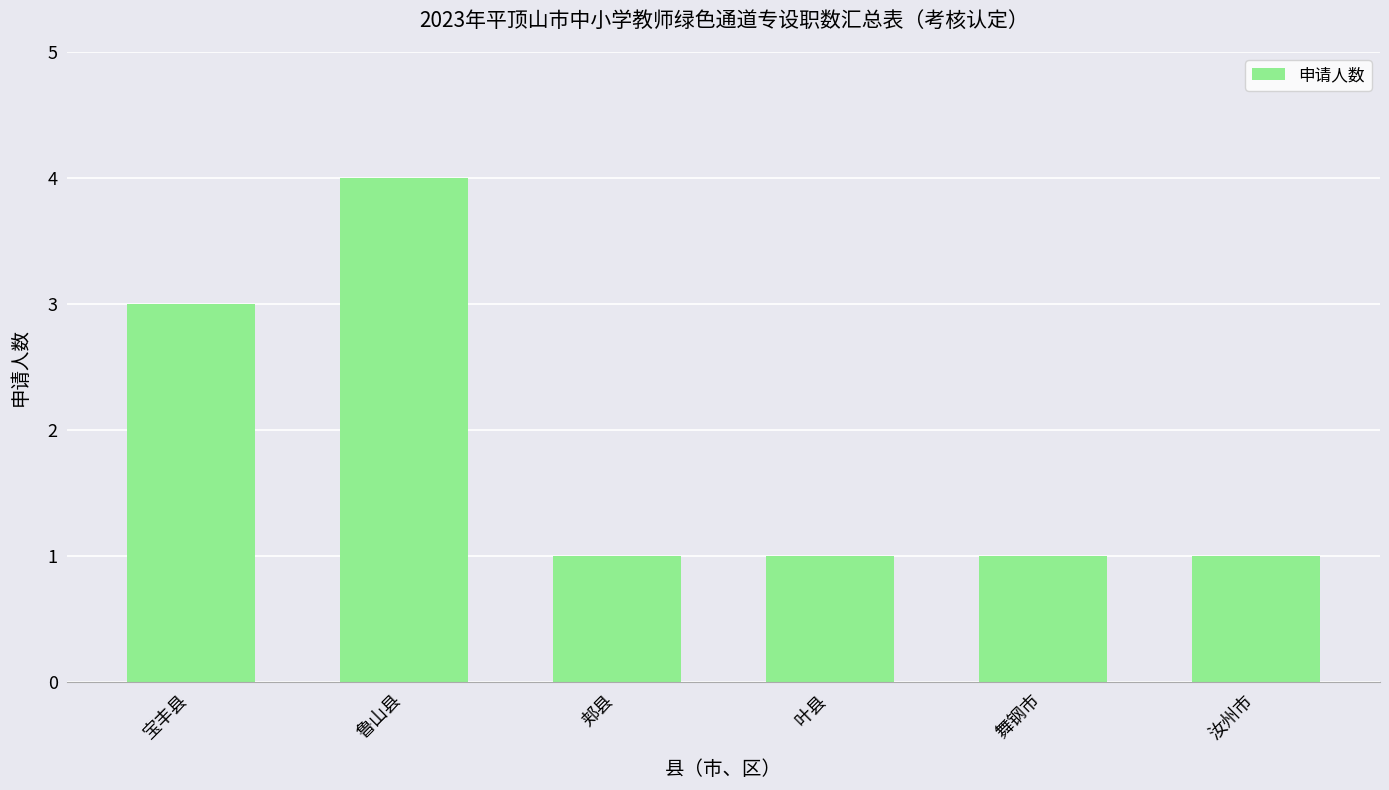

Reading left to right, extract all data points from this chart.

3	4	1	1	1	1